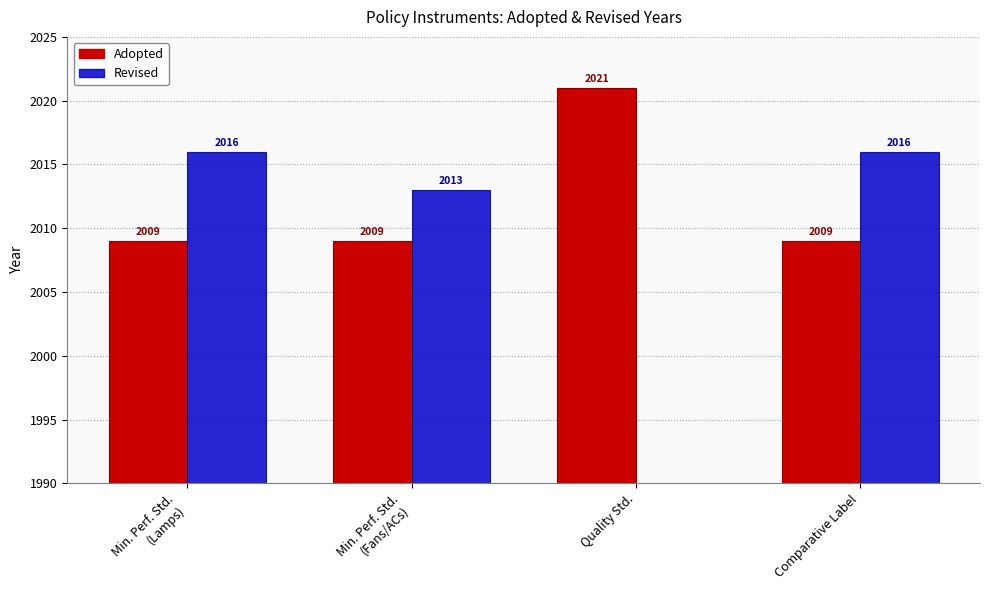

What is the value of the Adopted bar at the 1st from the left?

2009